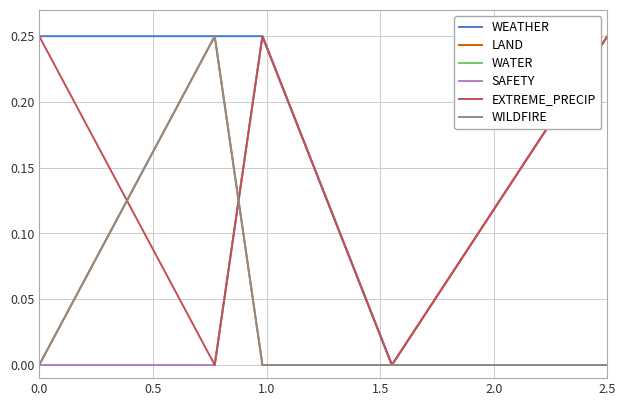

Does the chart display data point markers on the line(s)?

No